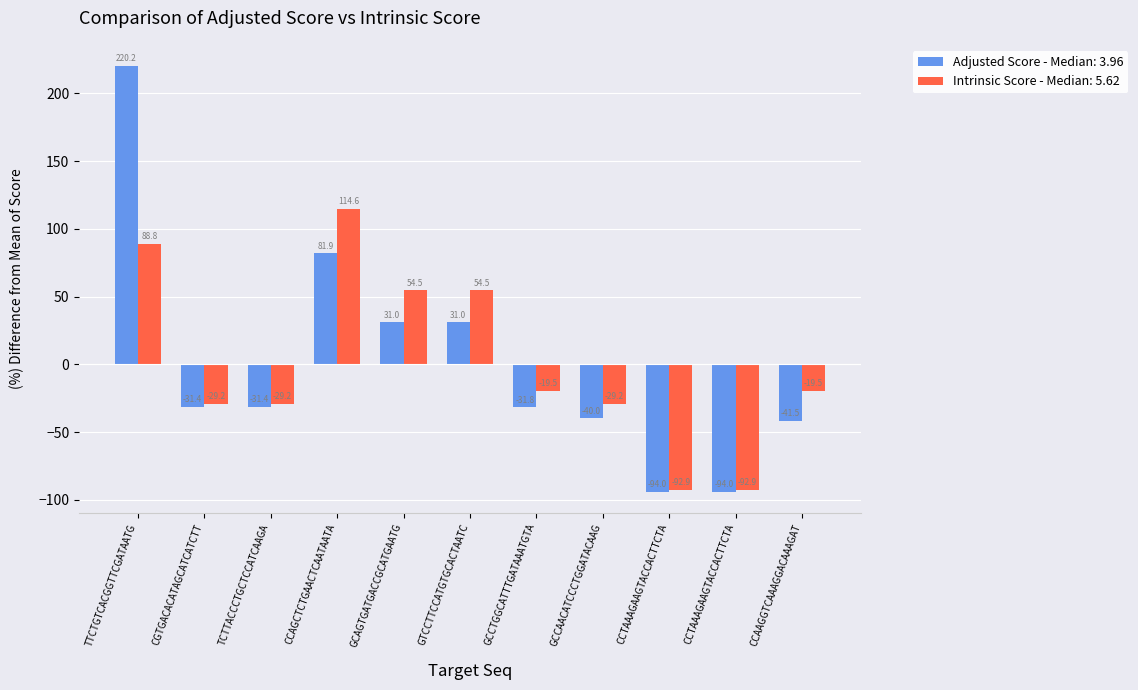

Reading left to right, list all the values displayed in this chart.

Adjusted Score: TTCTGTCACGGTTCGATAATG=220.2	CGTGACACATAGCATCATCTT=-31.4	TCTTACCCTGCTCCATCAAGA=-31.4	CCAGCTCTGAACTCAATAATA=81.9	GCAGTGATGACCGCATGAATG=31.0	GTCCTTCCATGTGCACTAATC=31.0	GCCTGGCATTTGATAAATGTA=-31.8	GCCAACATCCCTGGATACAAG=-40.0	CCTAAAGAAGTACCACTTCTA=-94.0	CCTAAAGAAGTACCACTTCTA=-94.0	CCAAGGTCAAAGGACAAAGAT=-41.5
Intrinsic Score: TTCTGTCACGGTTCGATAATG=88.8	CGTGACACATAGCATCATCTT=-29.2	TCTTACCCTGCTCCATCAAGA=-29.2	CCAGCTCTGAACTCAATAATA=114.6	GCAGTGATGACCGCATGAATG=54.5	GTCCTTCCATGTGCACTAATC=54.5	GCCTGGCATTTGATAAATGTA=-19.5	GCCAACATCCCTGGATACAAG=-29.2	CCTAAAGAAGTACCACTTCTA=-92.9	CCTAAAGAAGTACCACTTCTA=-92.9	CCAAGGTCAAAGGACAAAGAT=-19.5